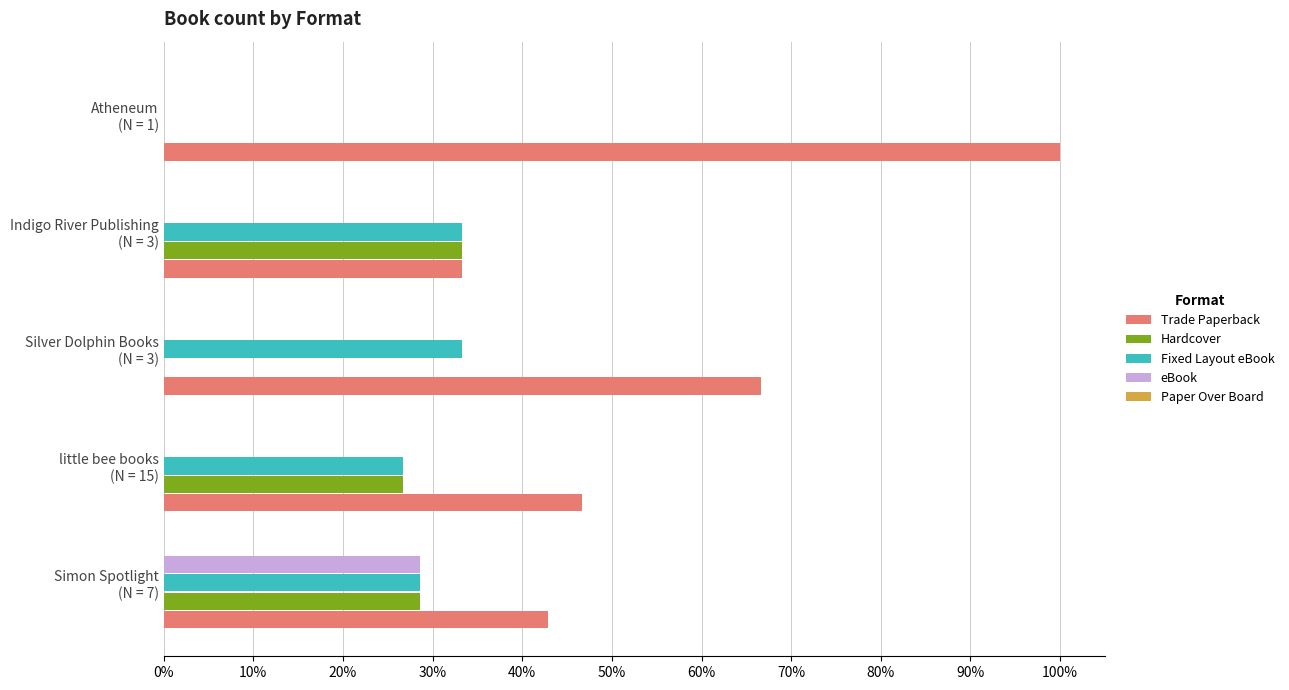

Which series has the largest total across all categories?

Trade Paperback